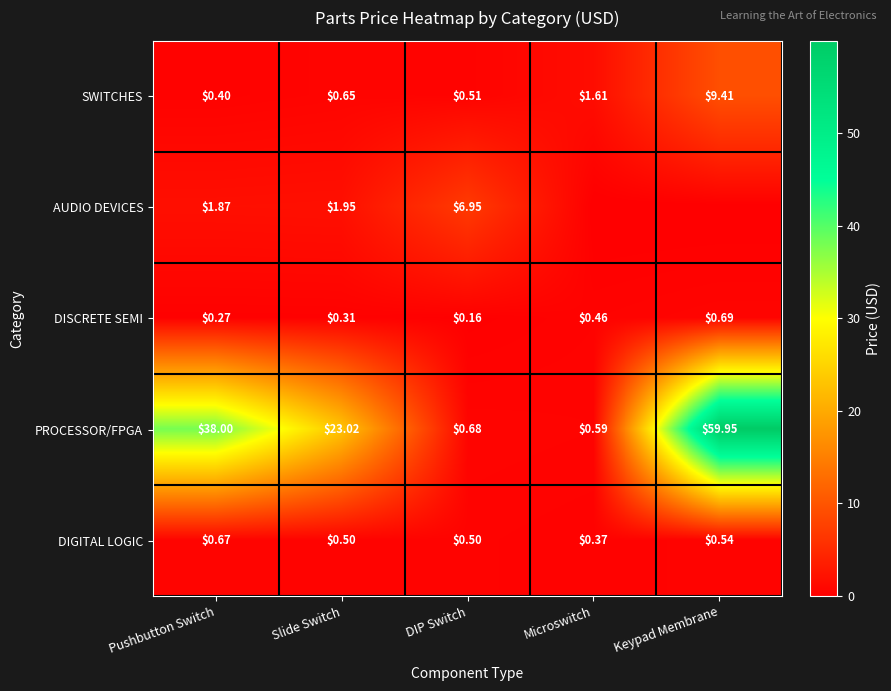

At Slide Switch, list the series in order from largest to smallest.

PROCESSOR/FPGA, AUDIO DEVICES, SWITCHES, DIGITAL LOGIC, DISCRETE SEMI